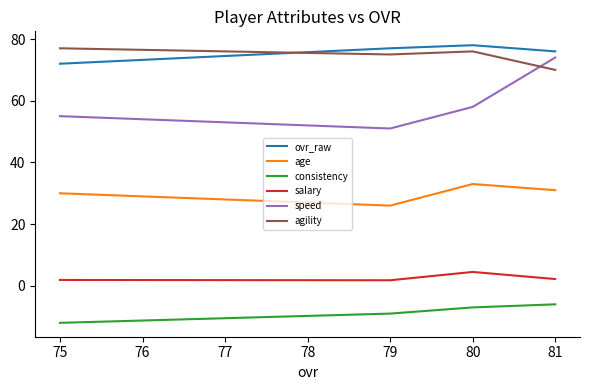

How many categories are shown in the chart?

4